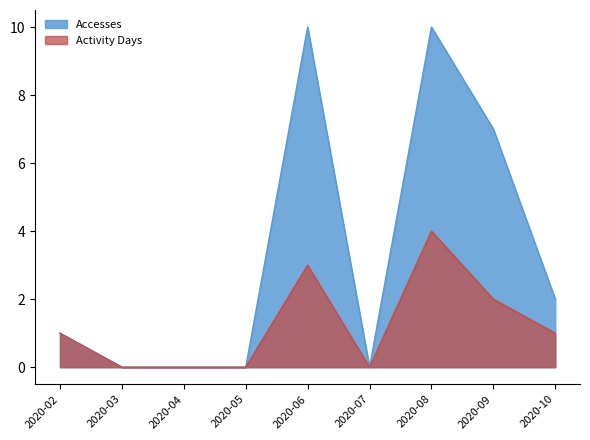

Between 2020-05 and 2020-07, which is larger?

2020-05